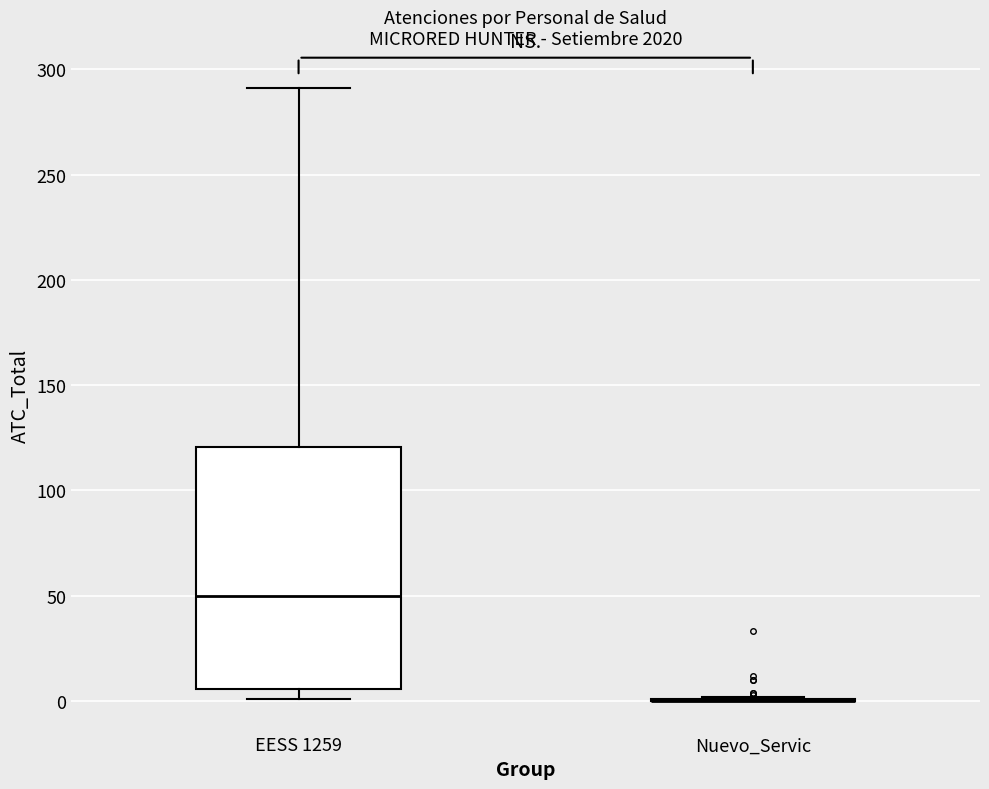

Reading left to right, read every box against the y-axis: the position of its median line, the range the box covers, and the ends of its whiskers. The values are not printed on the chart, so give them approximately, as read against the axis.

EESS 1259: median 50, box 5 to 120, whiskers 0 to 290
Nuevo_Servic: box collapsed to a line at 0, whiskers 0 to 0